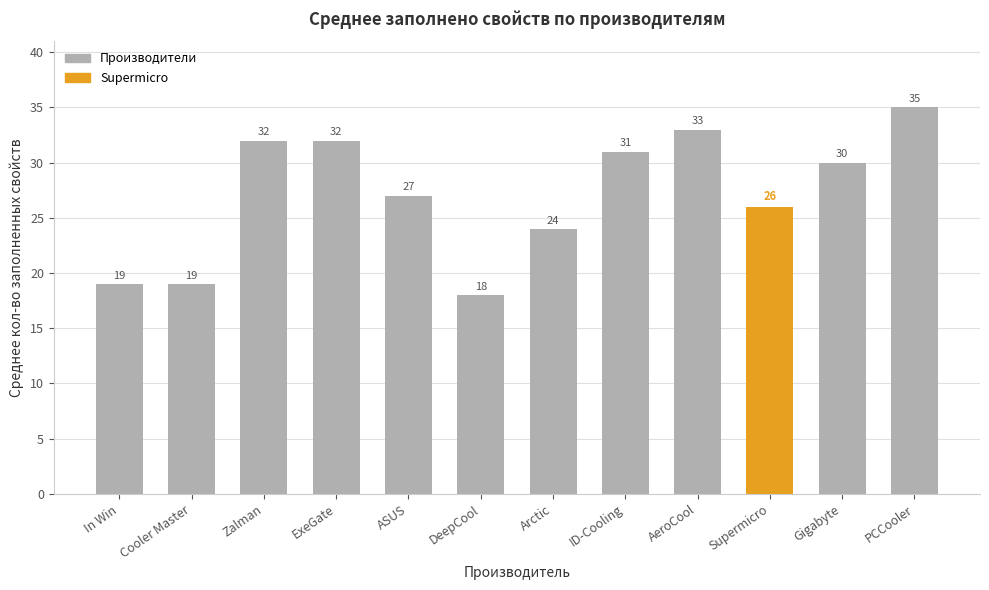

What is the difference between the values at AeroCool and DeepCool?

15